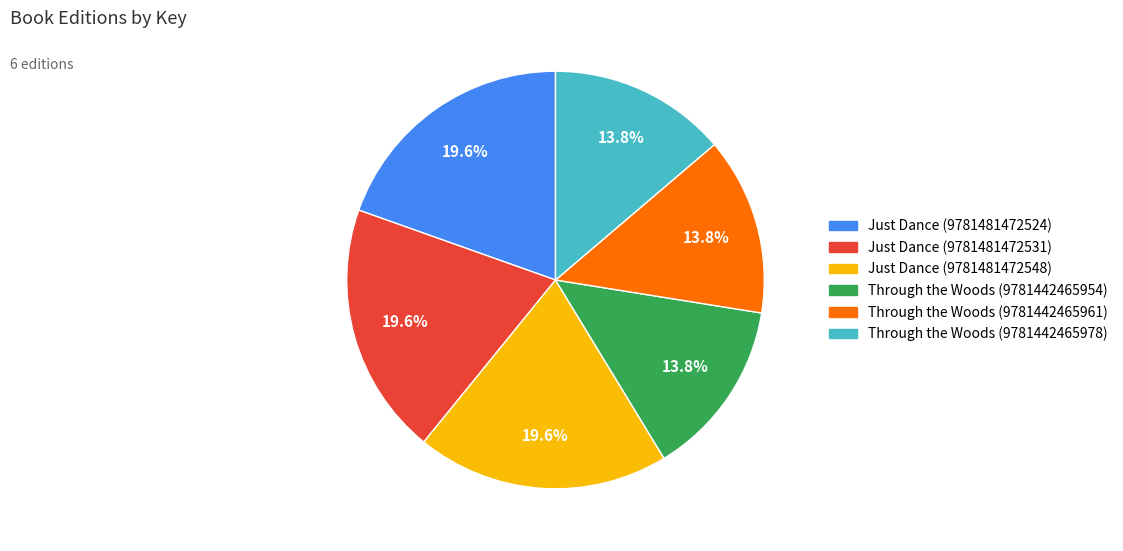

Approximately how many times larger is the value at Just Dance (9781481472548) compared to Through the Woods (9781442465954)?

1.4